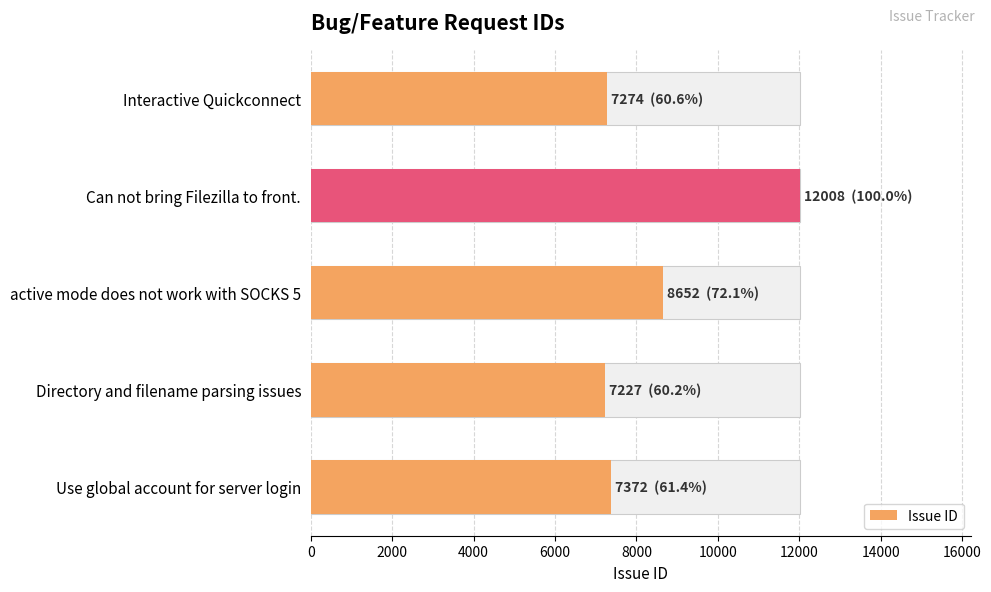

Count the number of categories in the chart.

5